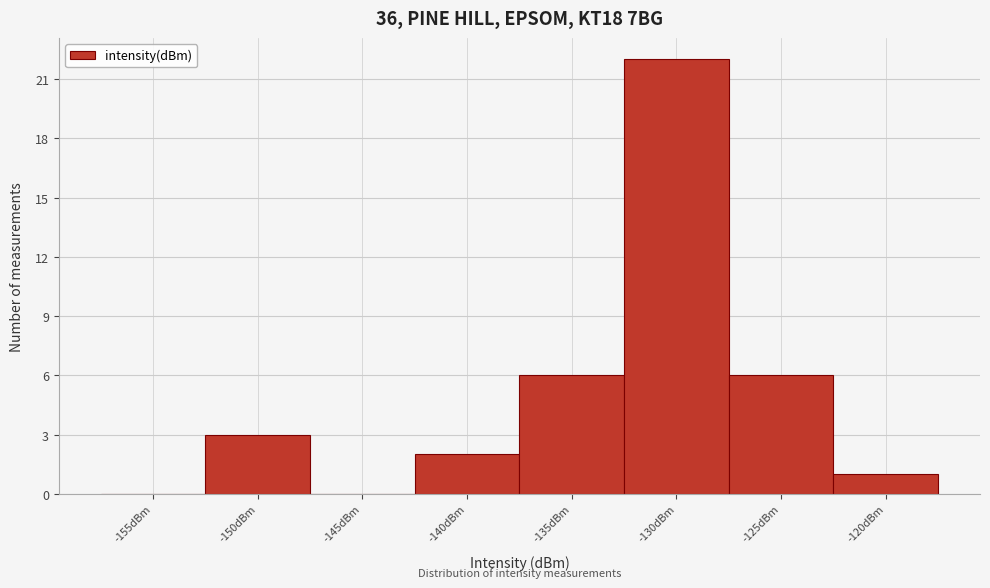

Reading left to right, what are all the values shown in this chart?

-155dBm=0	-150dBm=3	-145dBm=0	-140dBm=2	-135dBm=6	-130dBm=22	-125dBm=6	-120dBm=1